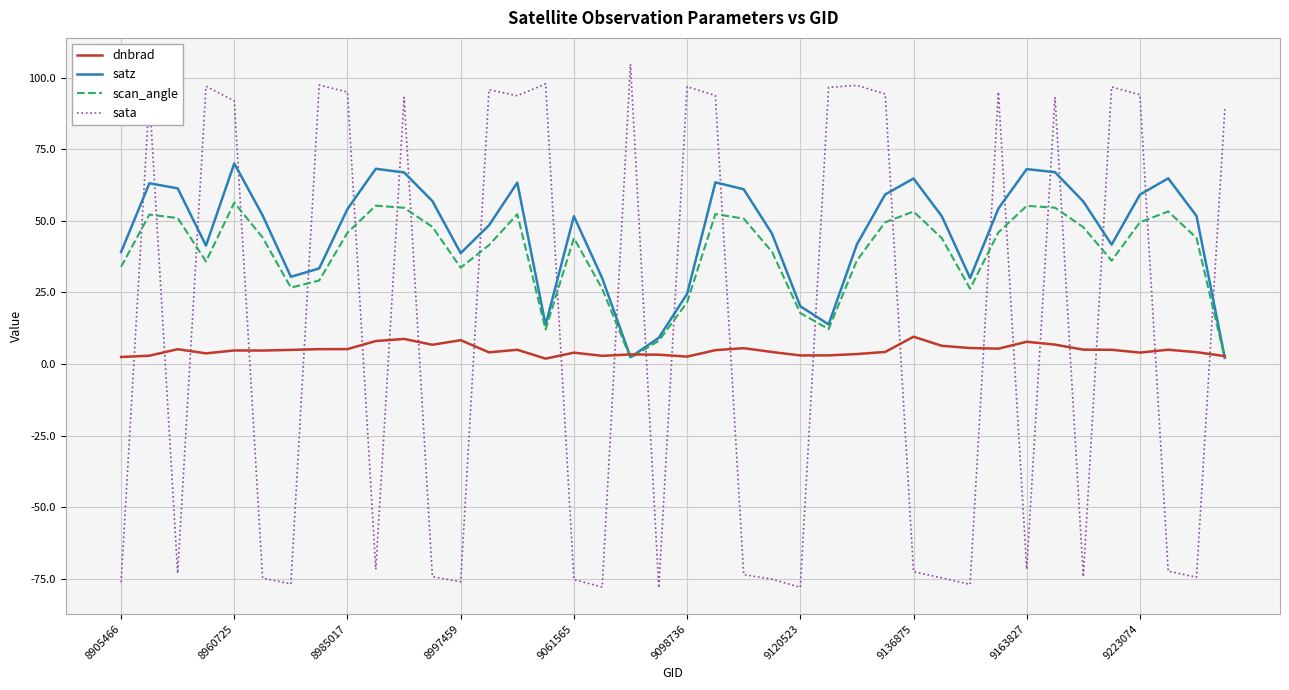

List the series in order of their peak value, highest first.

sata, satz, scan_angle, dnbrad